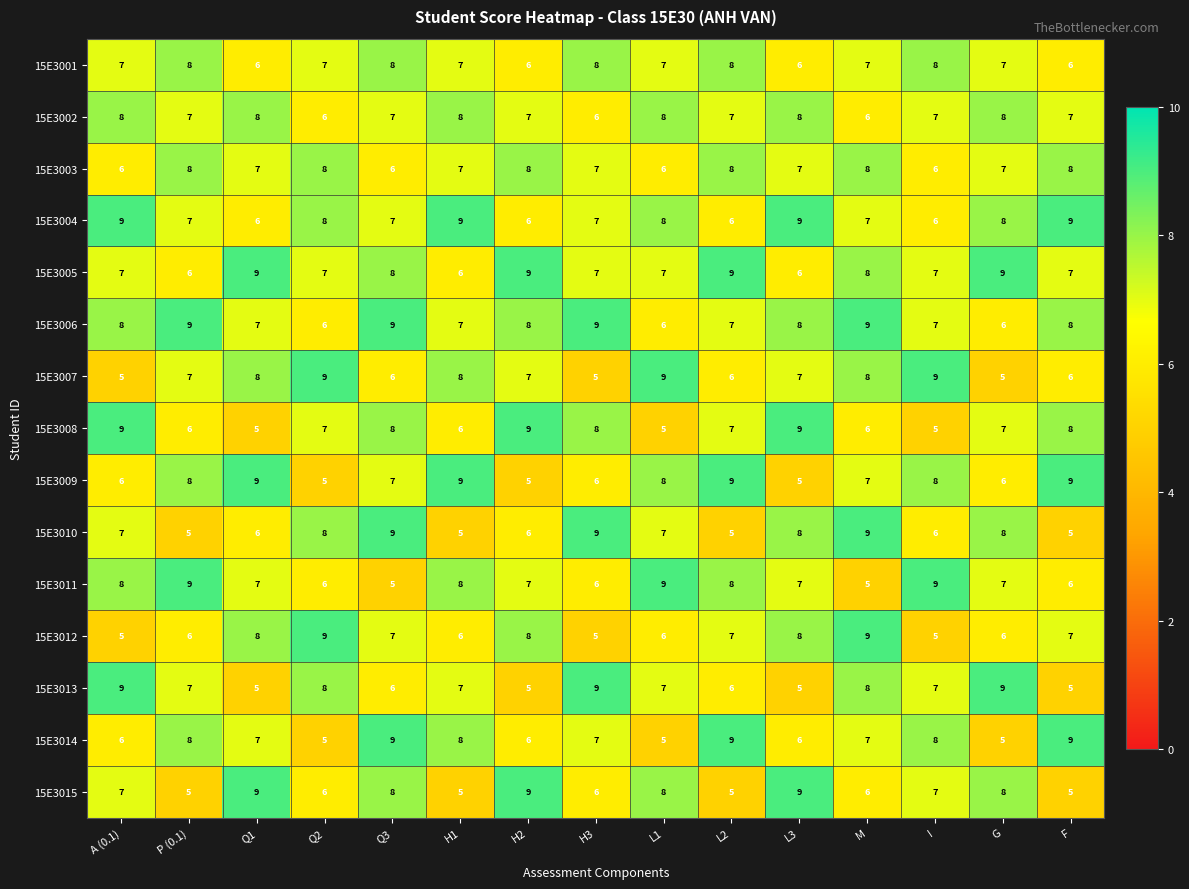

What is the total value across all series at Q1?

107